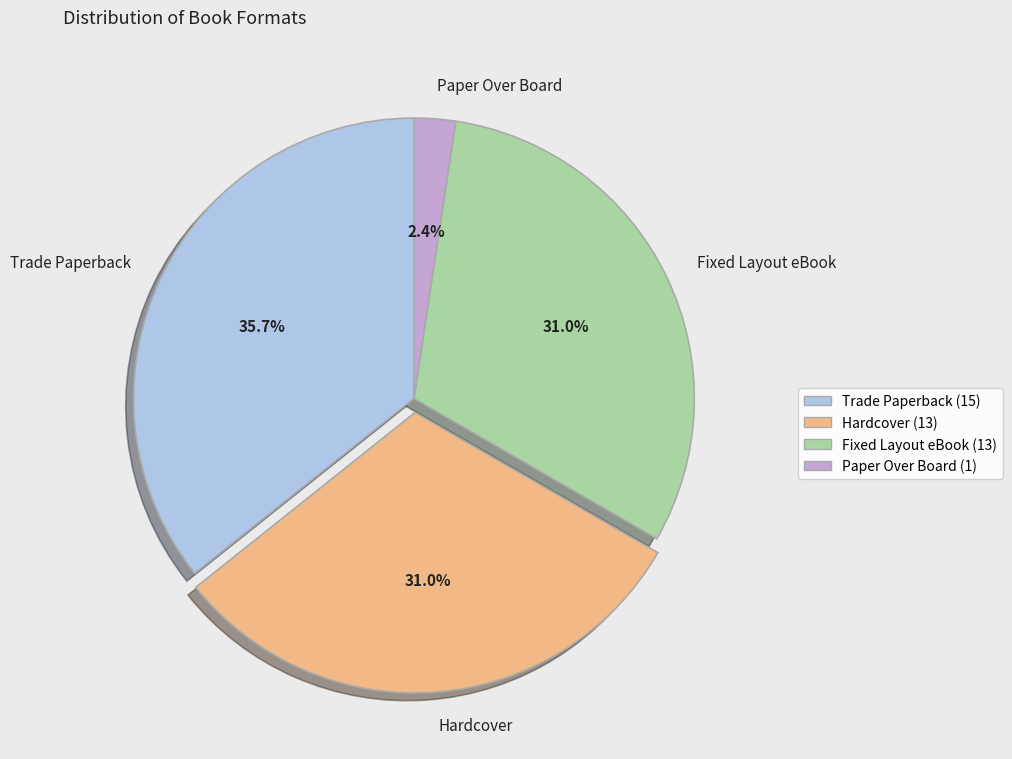

To the nearest percent, what is the difference between the Trade Paperback and Paper Over Board slice percentages?

33%